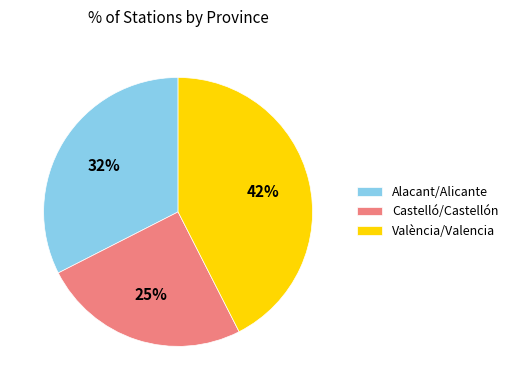

What percentage is the Castelló/Castellón slice, to the nearest percent?

25%